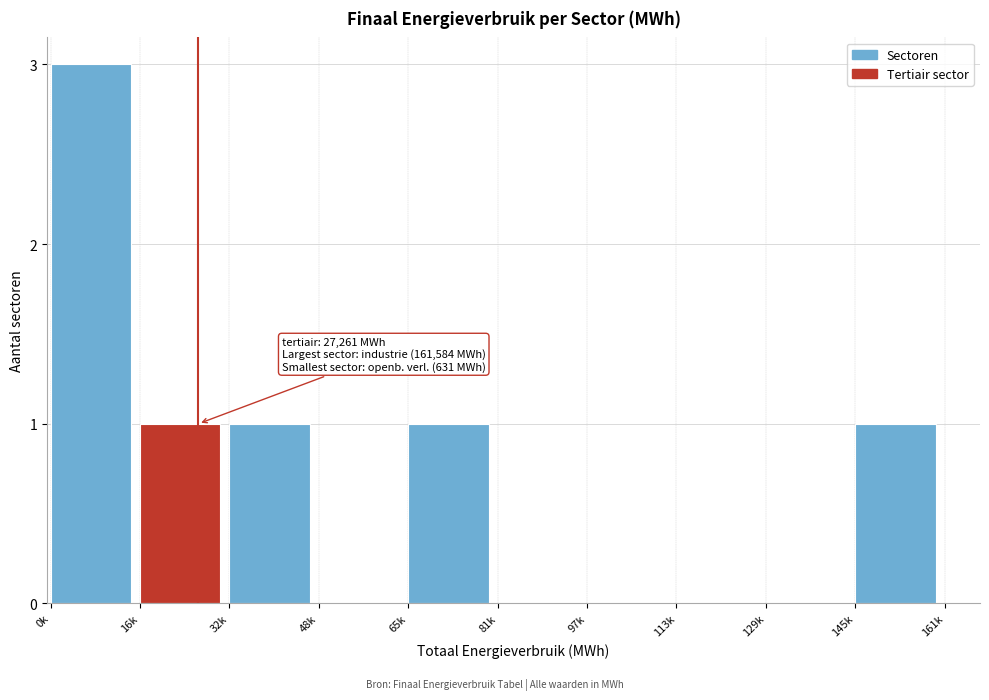

Reading left to right, transcribe all the data shown in this chart.

0k=3	16k=1	32k=1	48k=0	65k=1	81k=0	97k=0	113k=0	129k=0	145k=1